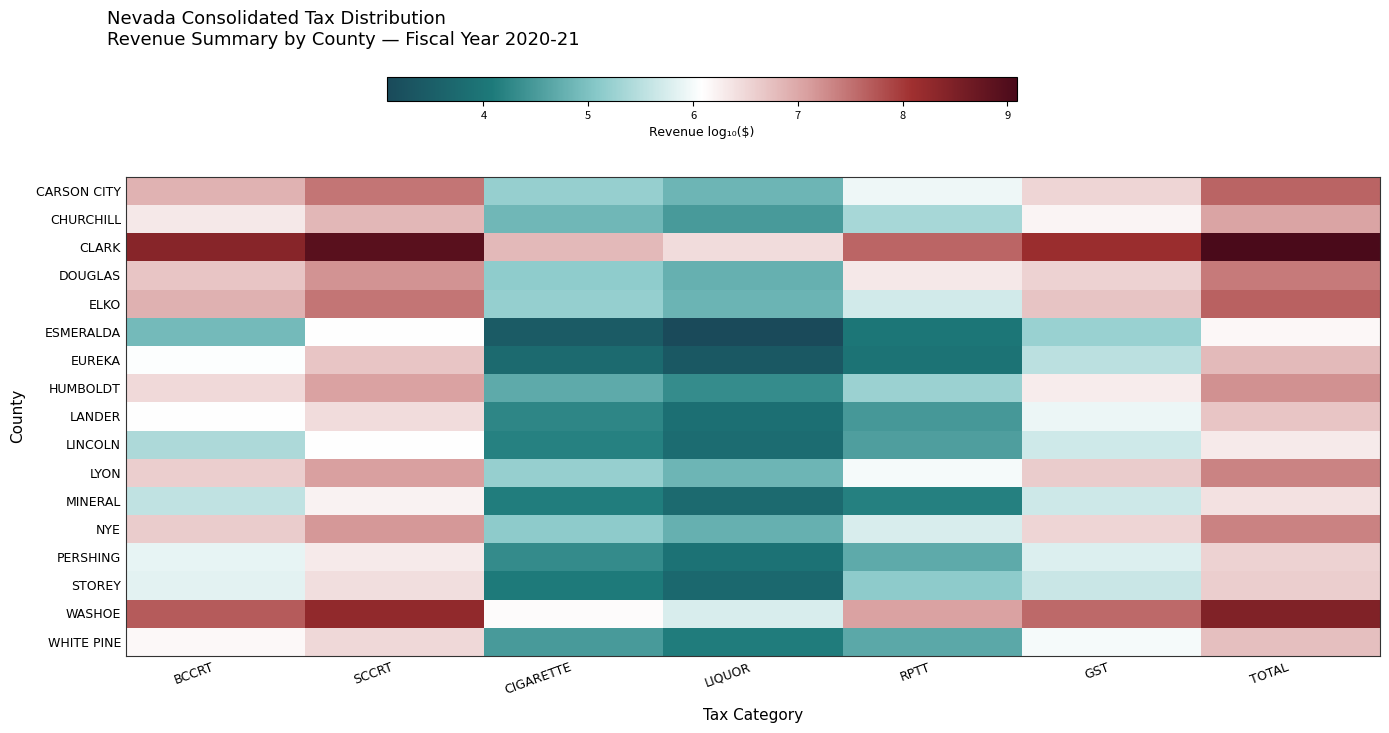

Between CIGARETTE and SCCRT, which is larger?

SCCRT